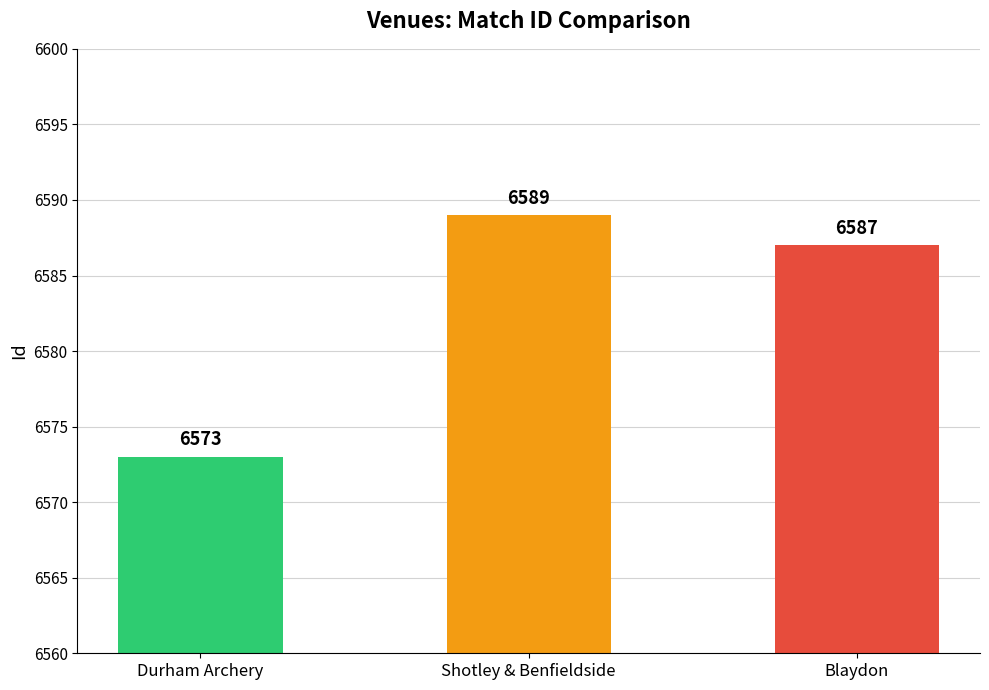

List the labels in order of value, largest first.

Shotley & Benfieldside, Blaydon, Durham Archery